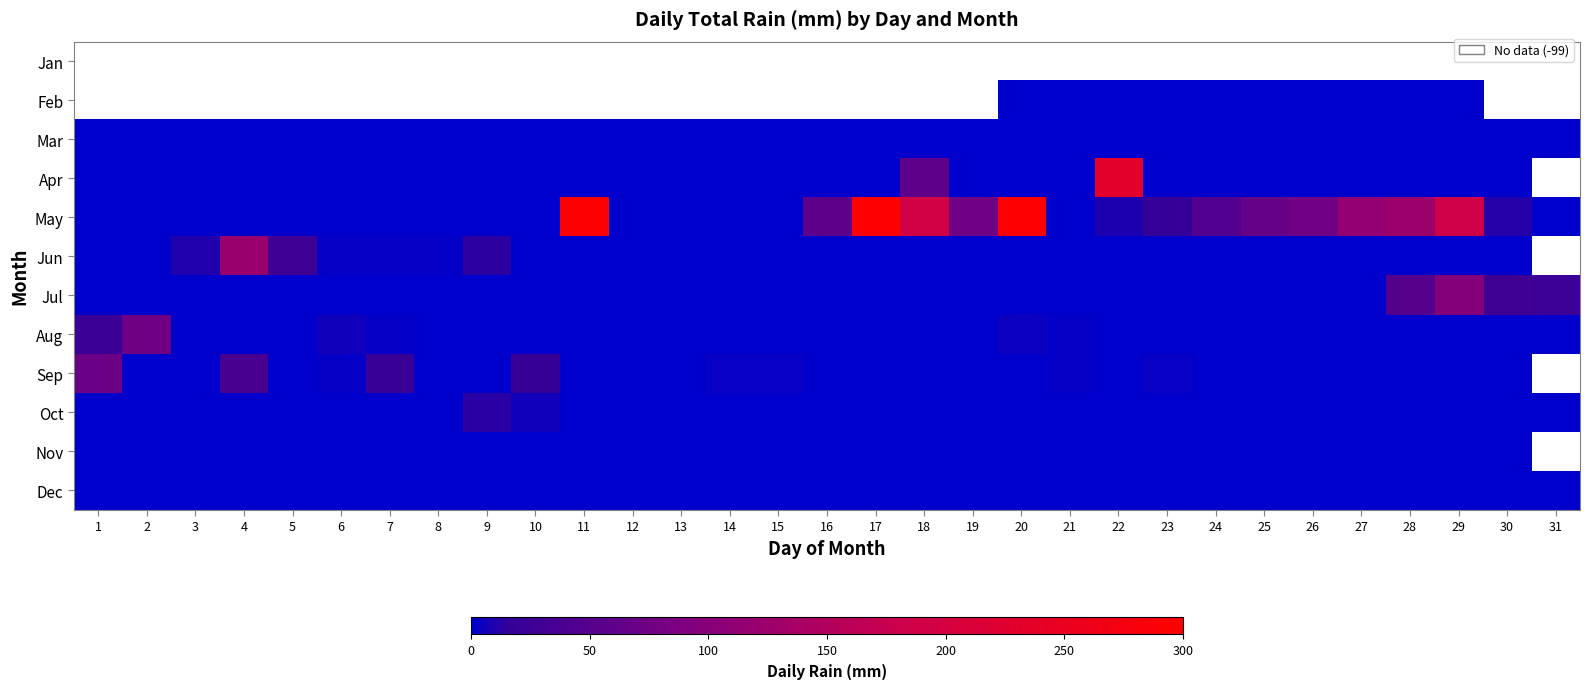

What is the approximate value of Oct at 11?

1.0